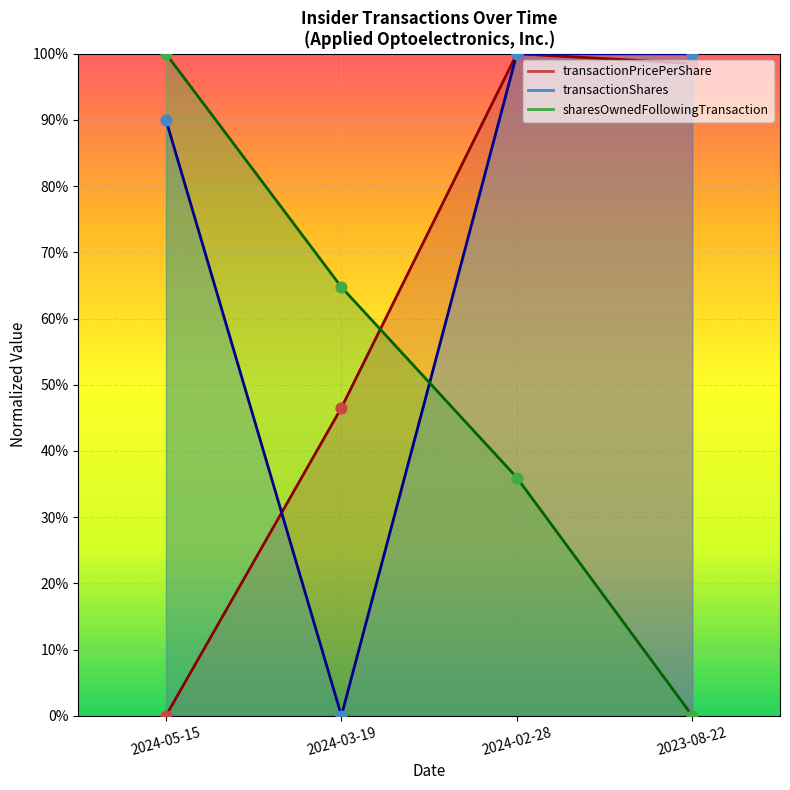

Is the value of transactionShares at 2024-05-15 greater than the value of sharesOwnedFollowingTransaction at 2023-08-22?

Yes